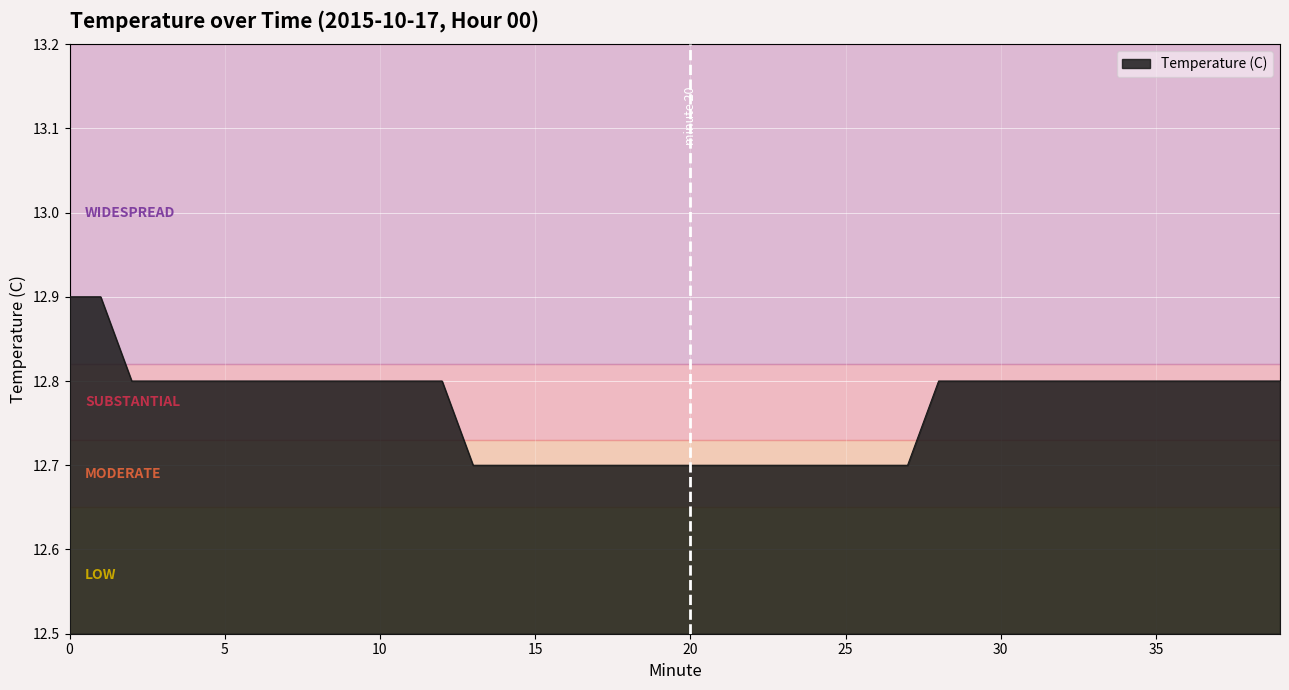

What is the average value?

12.8